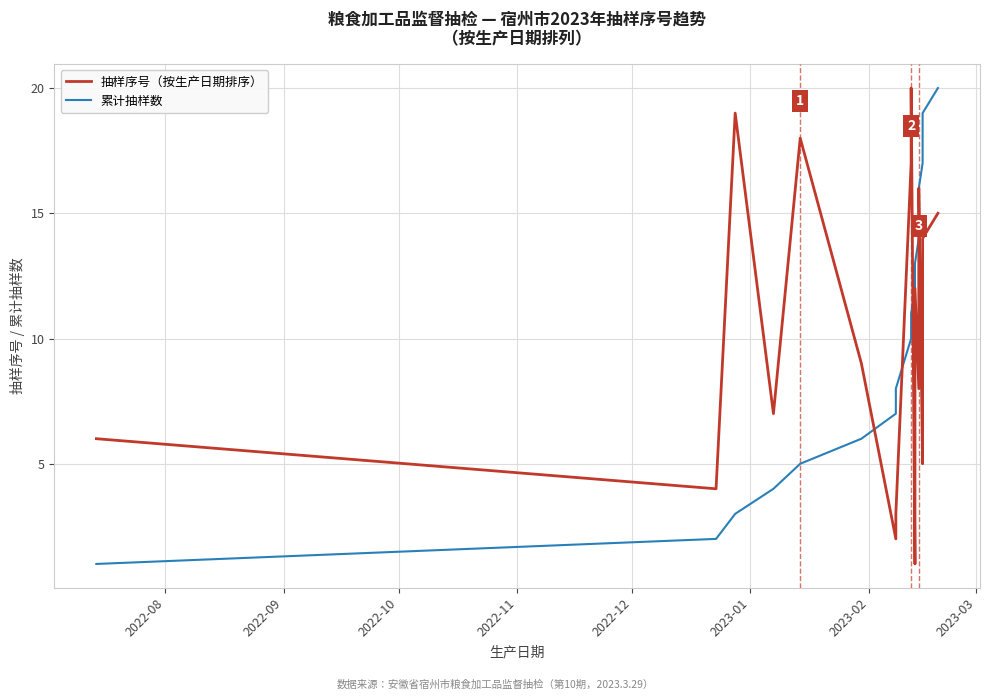

How many values in the 累计抽样数 series exceed 11?

9